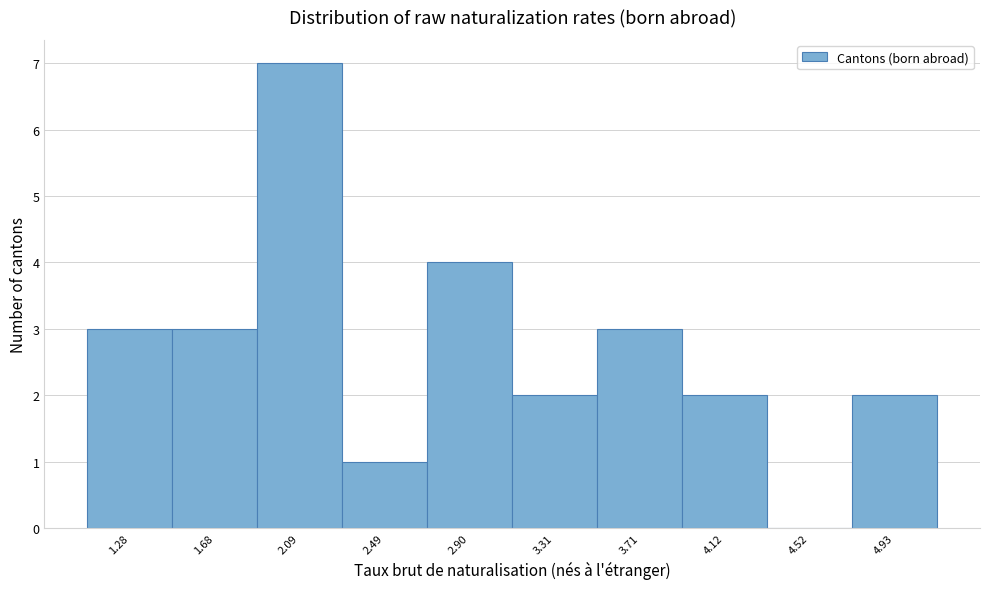

Reading left to right, list all the values displayed in this chart.

1.28=3	1.68=3	2.09=7	2.49=1	2.90=4	3.31=2	3.71=3	4.12=2	4.52=0	4.93=2